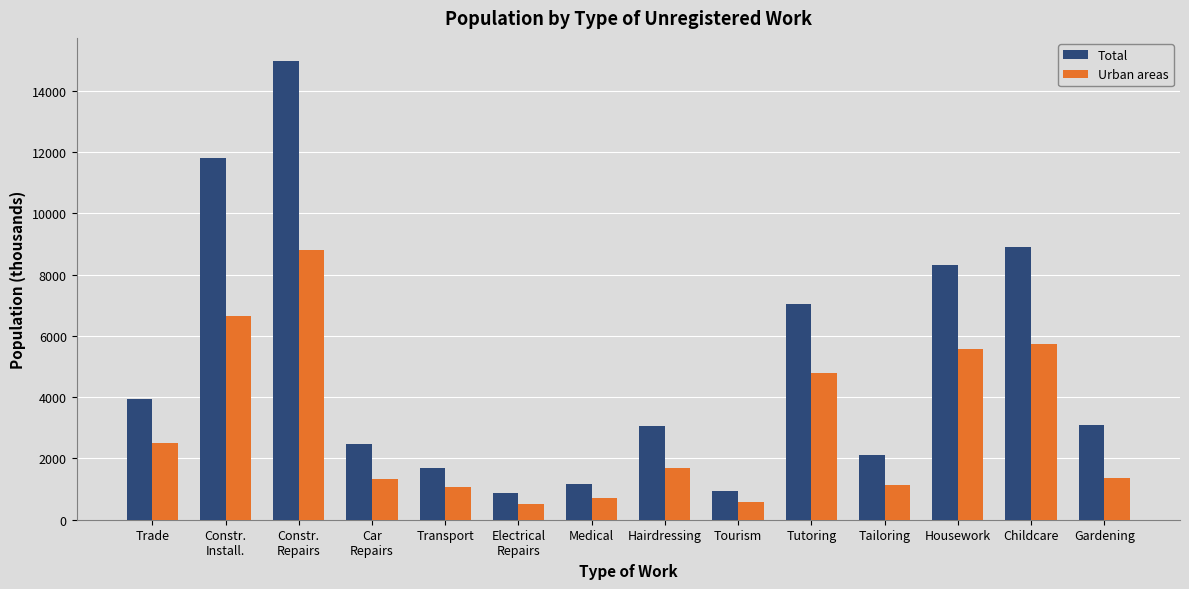

What is the average value of the Total series?

5026